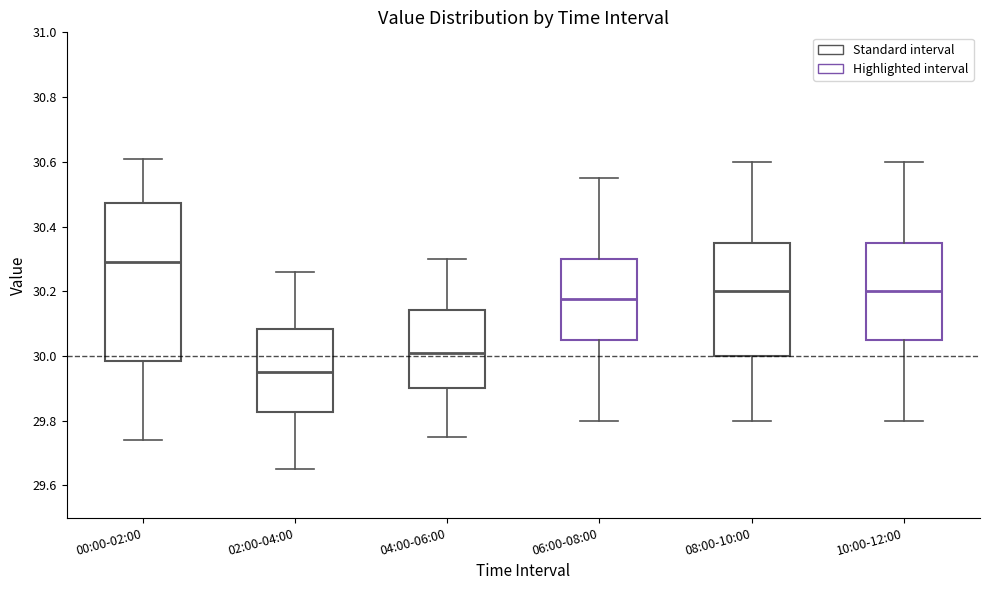

Reading left to right, read every box against the y-axis: the position of its median line, the range the box covers, and the ends of its whiskers. The values are not printed on the chart, so give them approximately, as read against the axis.

00:00-02:00: median 30.30, box 29.98 to 30.48, whiskers 29.74 to 30.62
02:00-04:00: median 29.96, box 29.82 to 30.08, whiskers 29.66 to 30.26
04:00-06:00: median 30.02, box 29.90 to 30.14, whiskers 29.76 to 30.30
06:00-08:00: median 30.18, box 30.06 to 30.30, whiskers 29.80 to 30.56
08:00-10:00: median 30.20, box 30.00 to 30.36, whiskers 29.80 to 30.60
10:00-12:00: median 30.20, box 30.06 to 30.36, whiskers 29.80 to 30.60